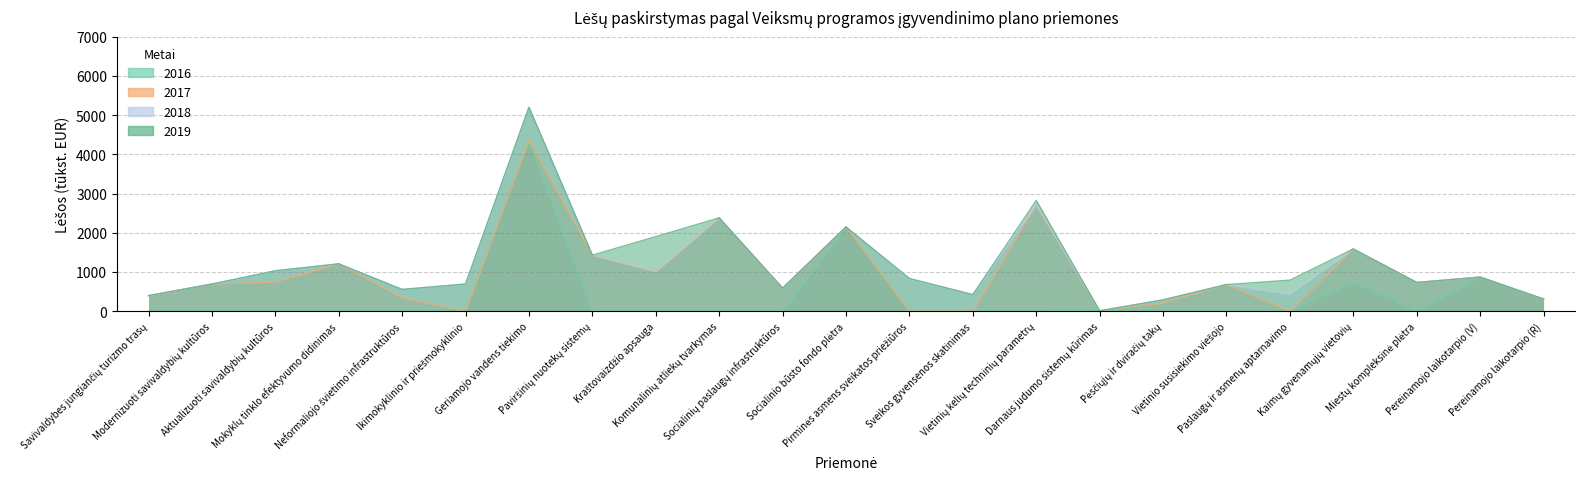

What position from the left is Paviršinių nuotekų sistemų?

8